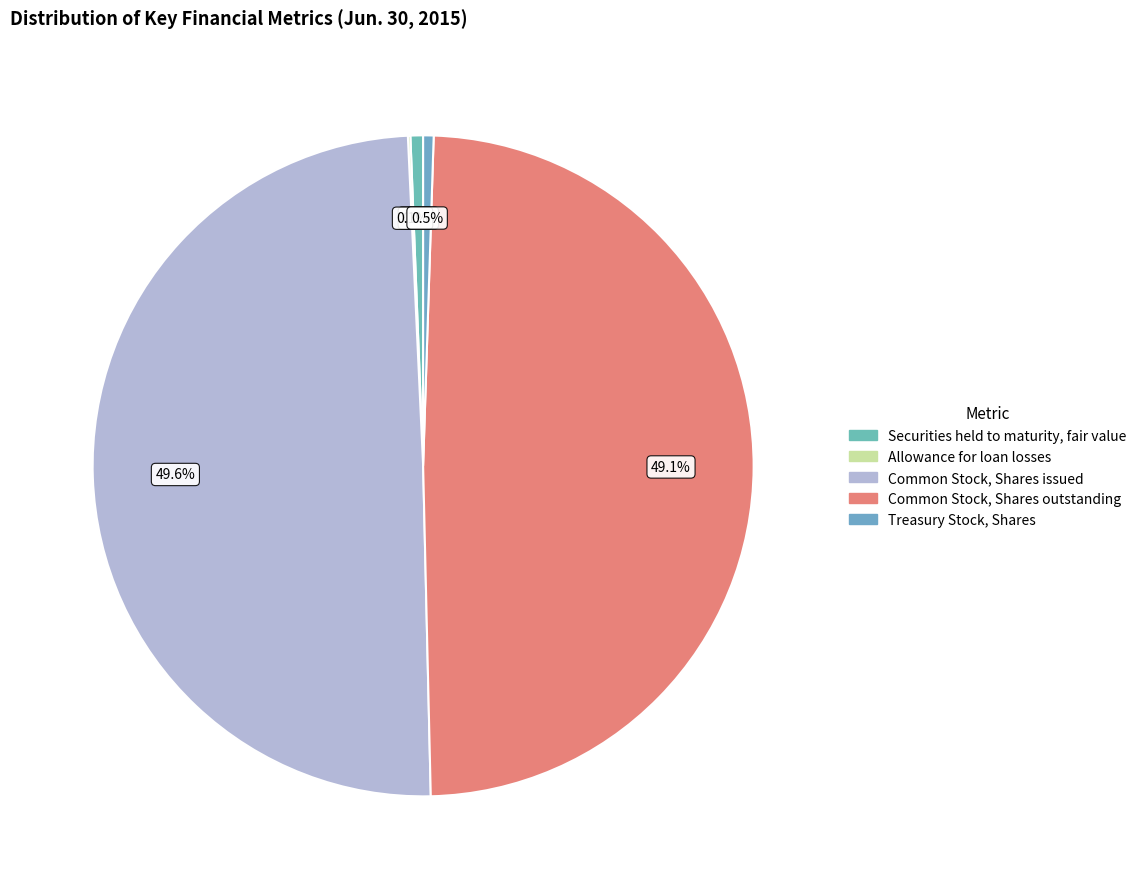

Rank the categories by value from highest to lowest.

Common Stock, Shares issued, Common Stock, Shares outstanding, Securities held to maturity, fair value, Treasury Stock, Shares, Allowance for loan losses